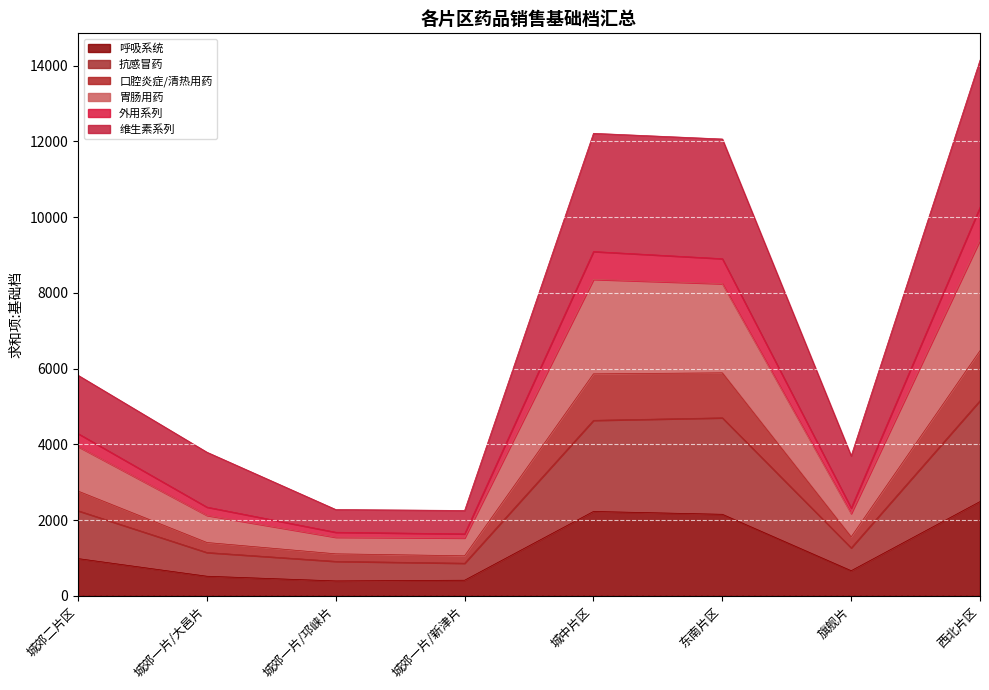

Rank the categories by 抗感冒药 value from lowest to highest.

城郊一片/新津片, 城郊一片/邛崃片, 城郊一片/大邑片, 旗舰片, 城郊二片区, 城中片区, 东南片区, 西北片区